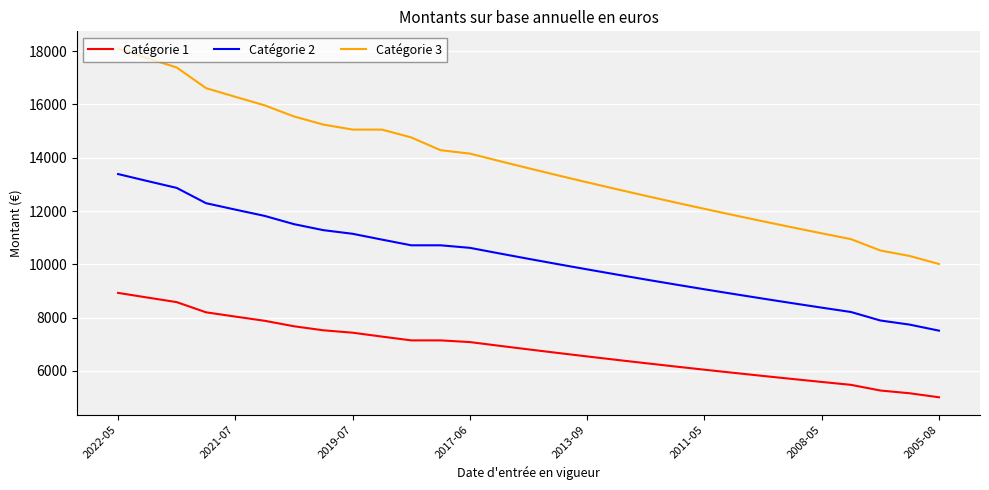

What is the average value of the Catégorie 2 series?

10208.9